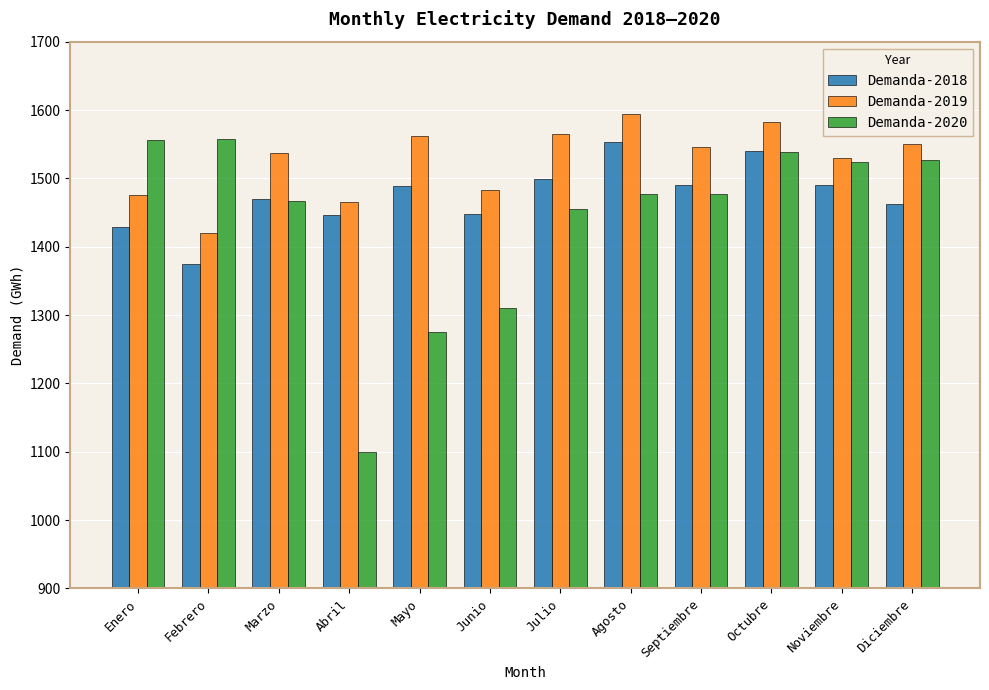

Which series has the widest spread of values?

Demanda-2020